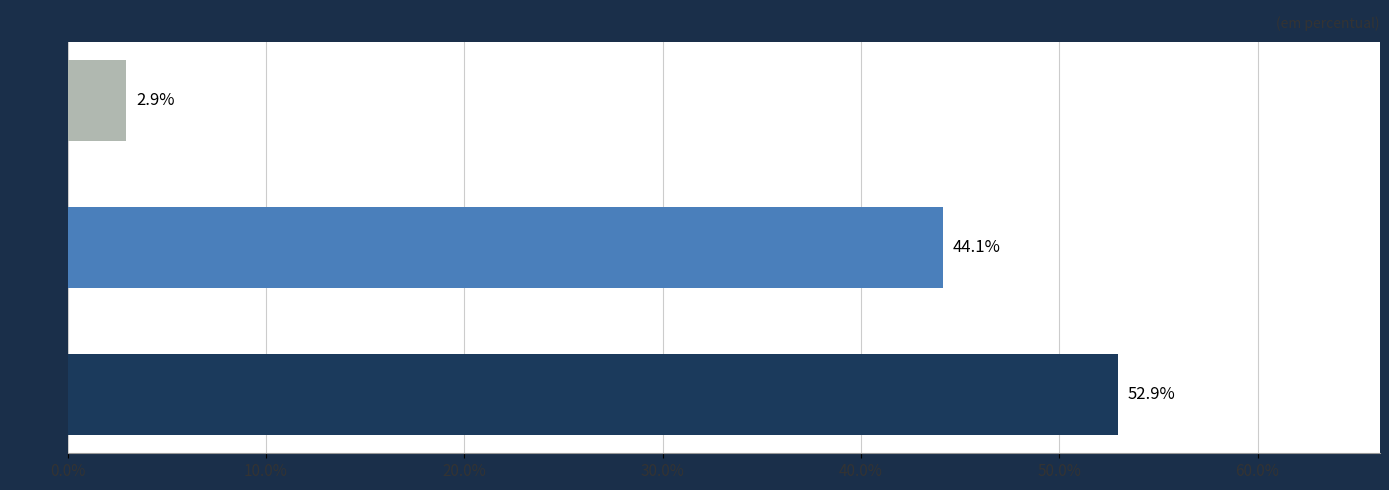

Which label corresponds to the largest value in the chart?

2000